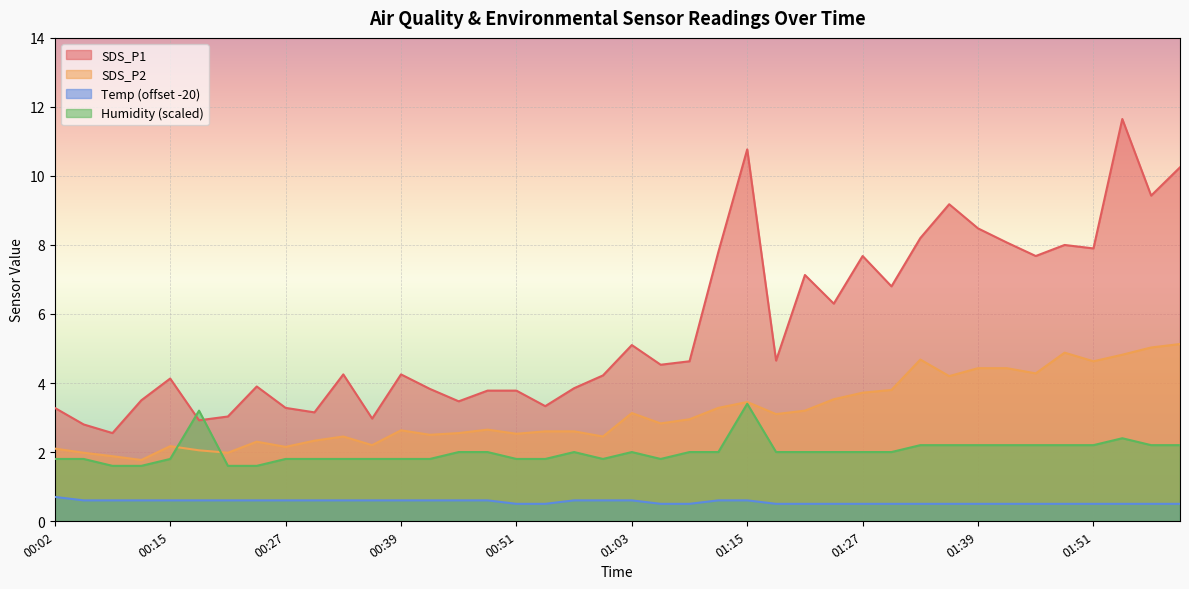

What is the value of the SDS_P2 point at the 7th from the left?

2.0